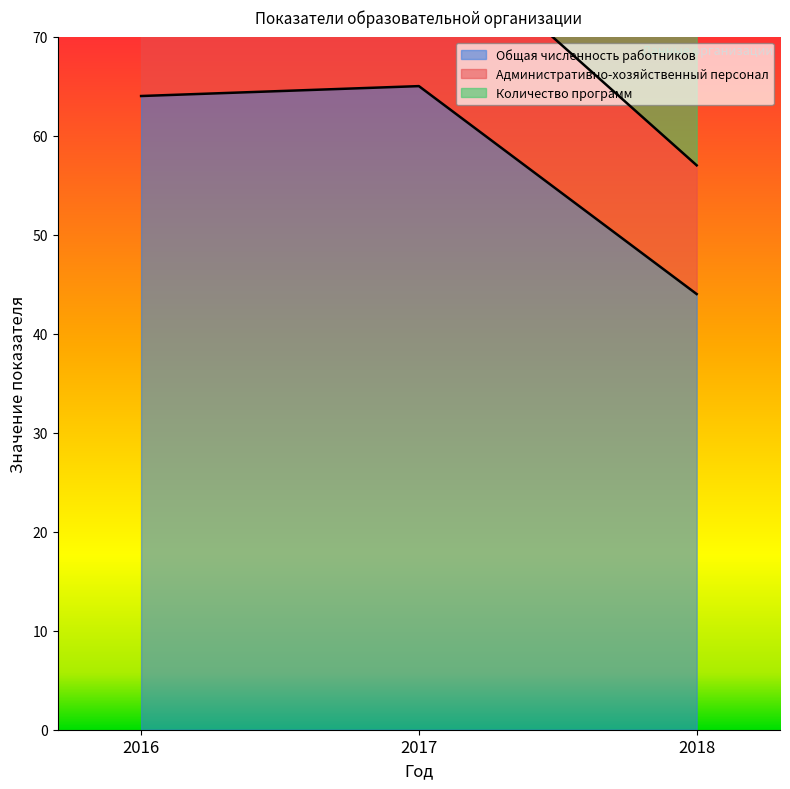

At how many categories does at least one series exceed 50?

3